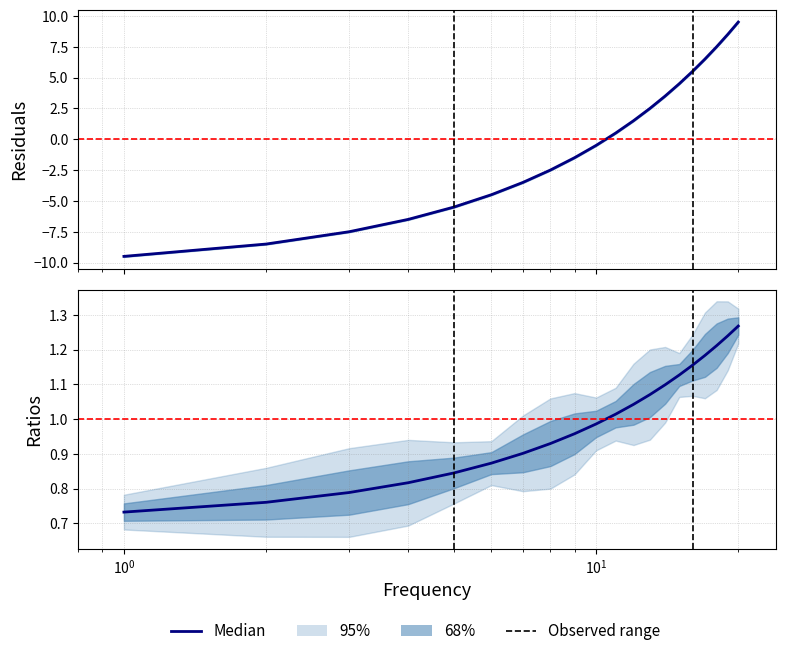

At how many categories does at least one series exceed -9?

20